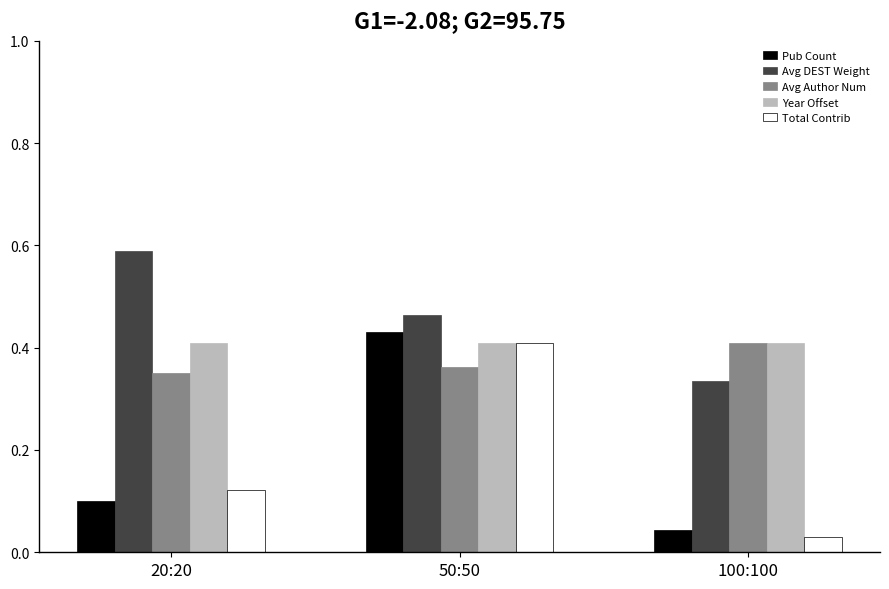

Where is Avg DEST Weight nearest to the value 0?

100:100